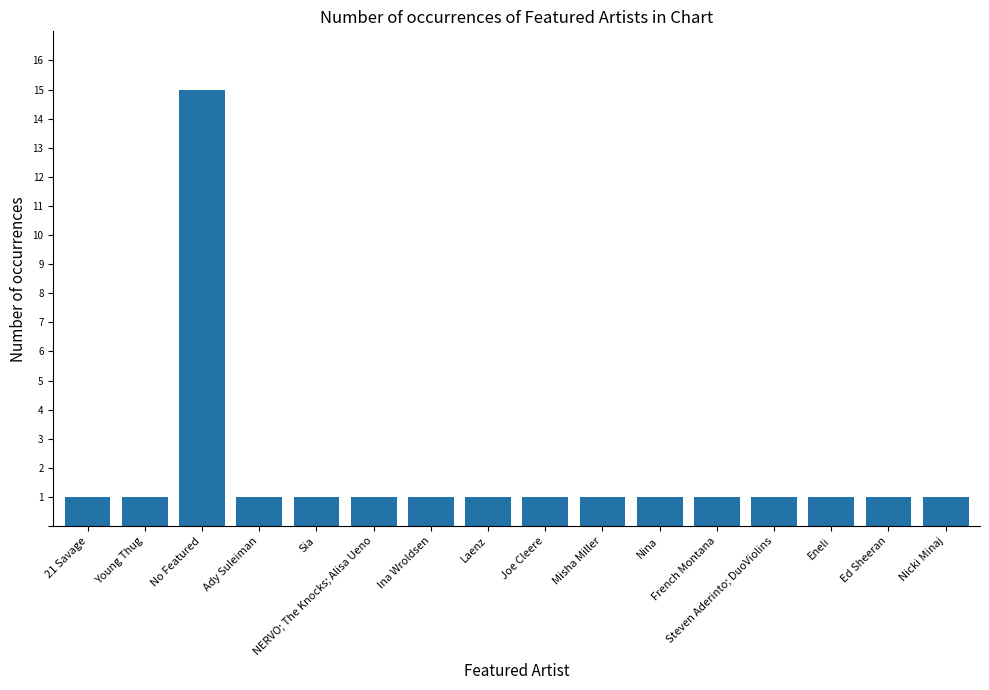

What is the value of the 6th bar from the left?

1